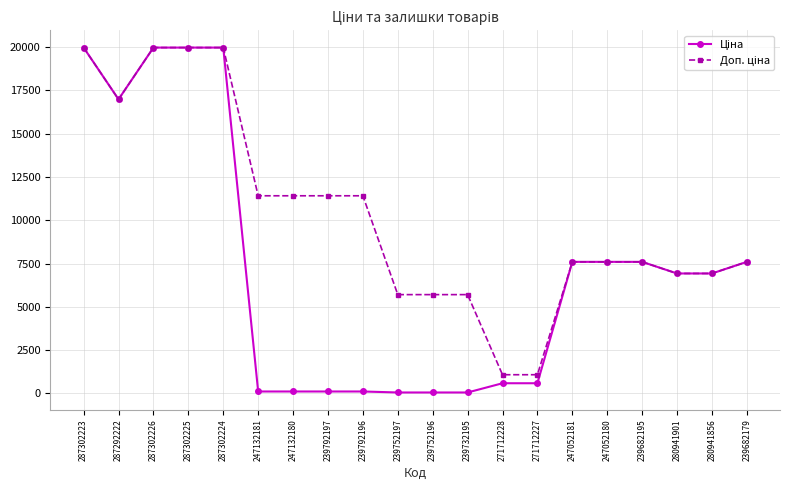

What is the label of the 9th point from the right?

239732195